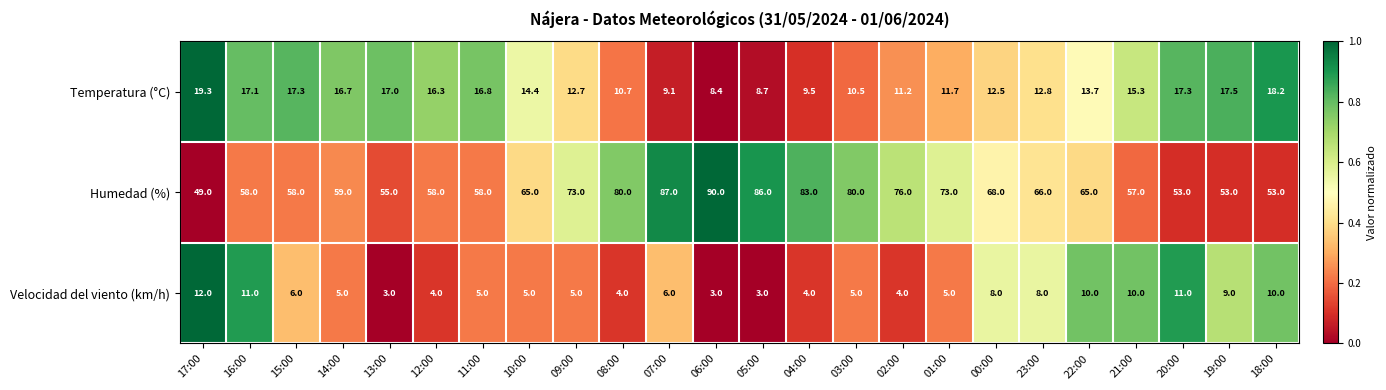

At 14:00, list the series in order from smallest to largest.

Velocidad del viento (km/h), Temperatura (°C), Humedad (%)